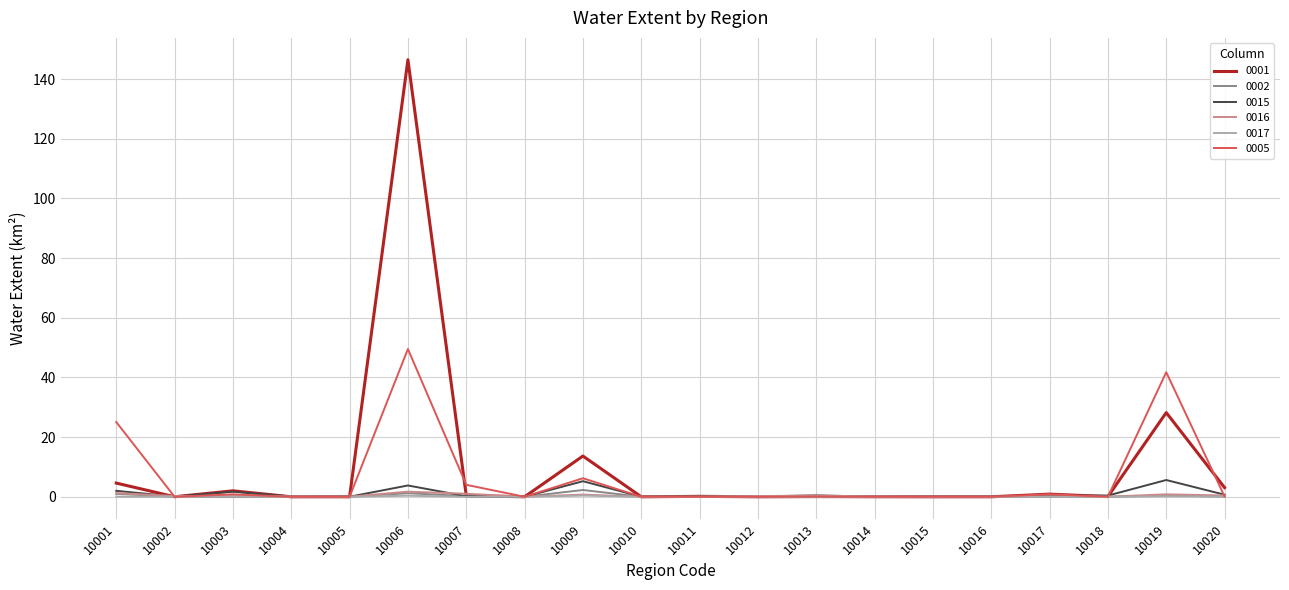

At how many categories does at least one series exceed 134?

1